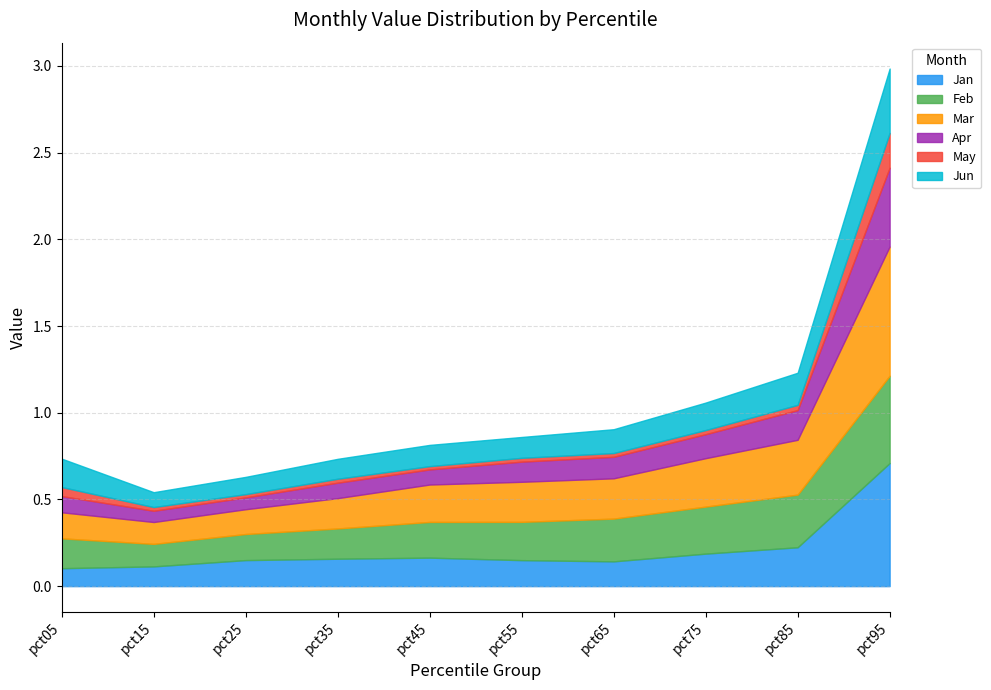

What is the sum of the Jan values at pct75 and pct05?

0.3